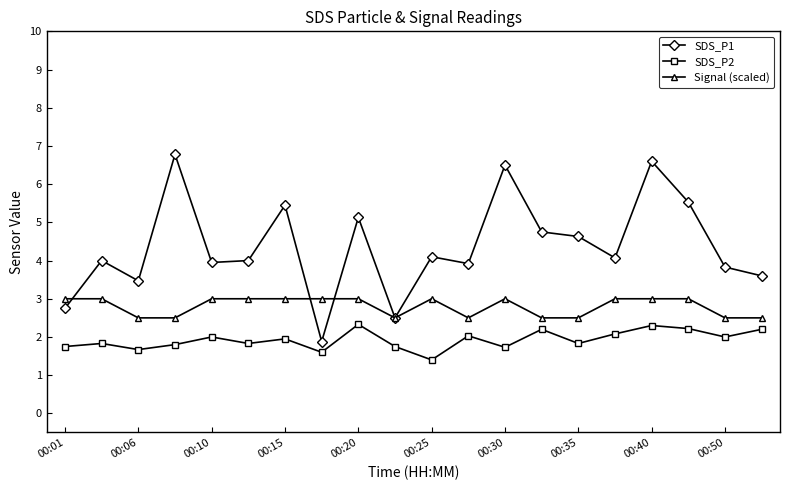

True or false: SDS_P2 and Signal (scaled) cross at least once.

False